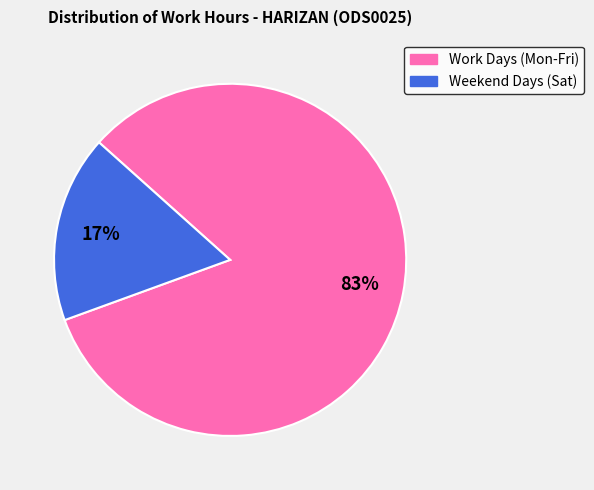

What is the smallest slice in the pie chart?

Weekend Days (Sat)